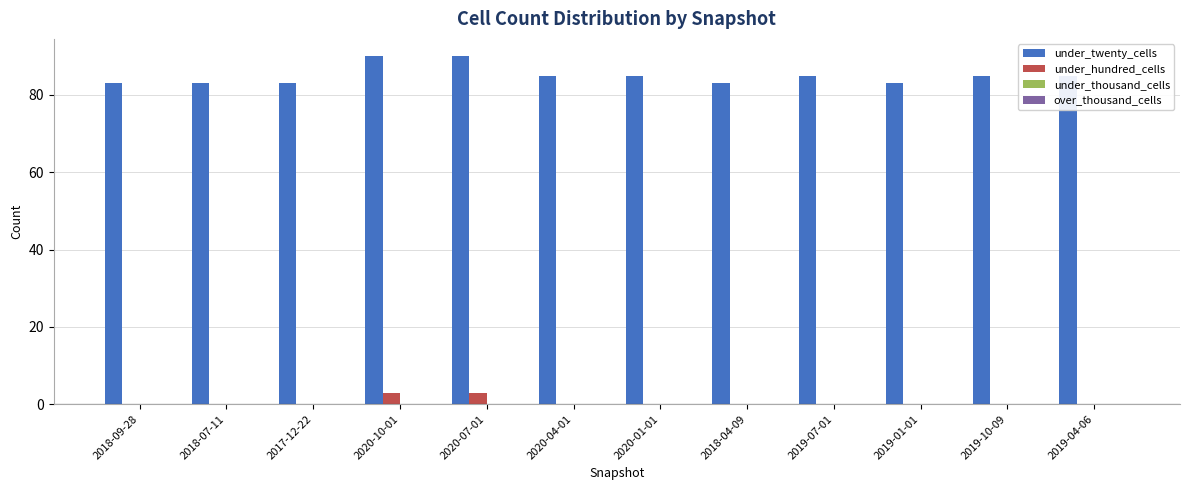

The value of under_twenty_cells at 2019-10-09 is 85. True or false?

True